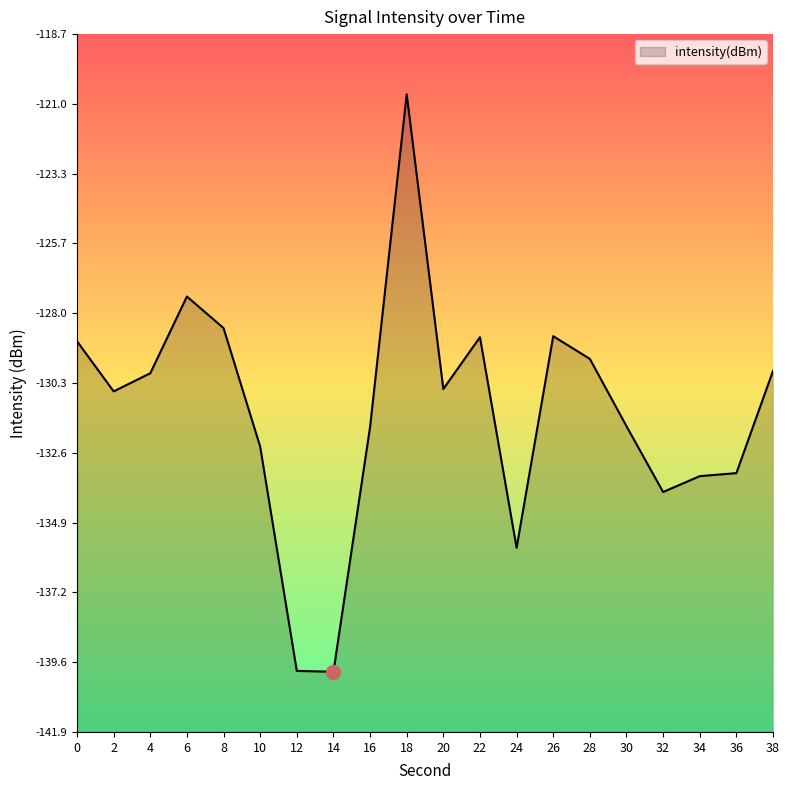

What is the smallest value displayed?

-139.9